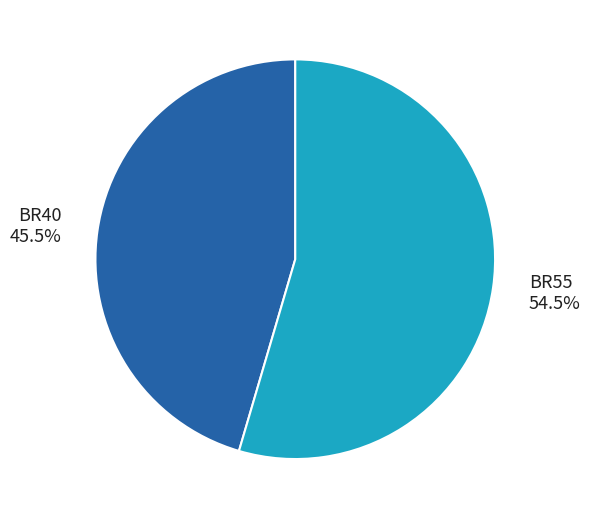

What is the largest slice in the pie chart?

BR55